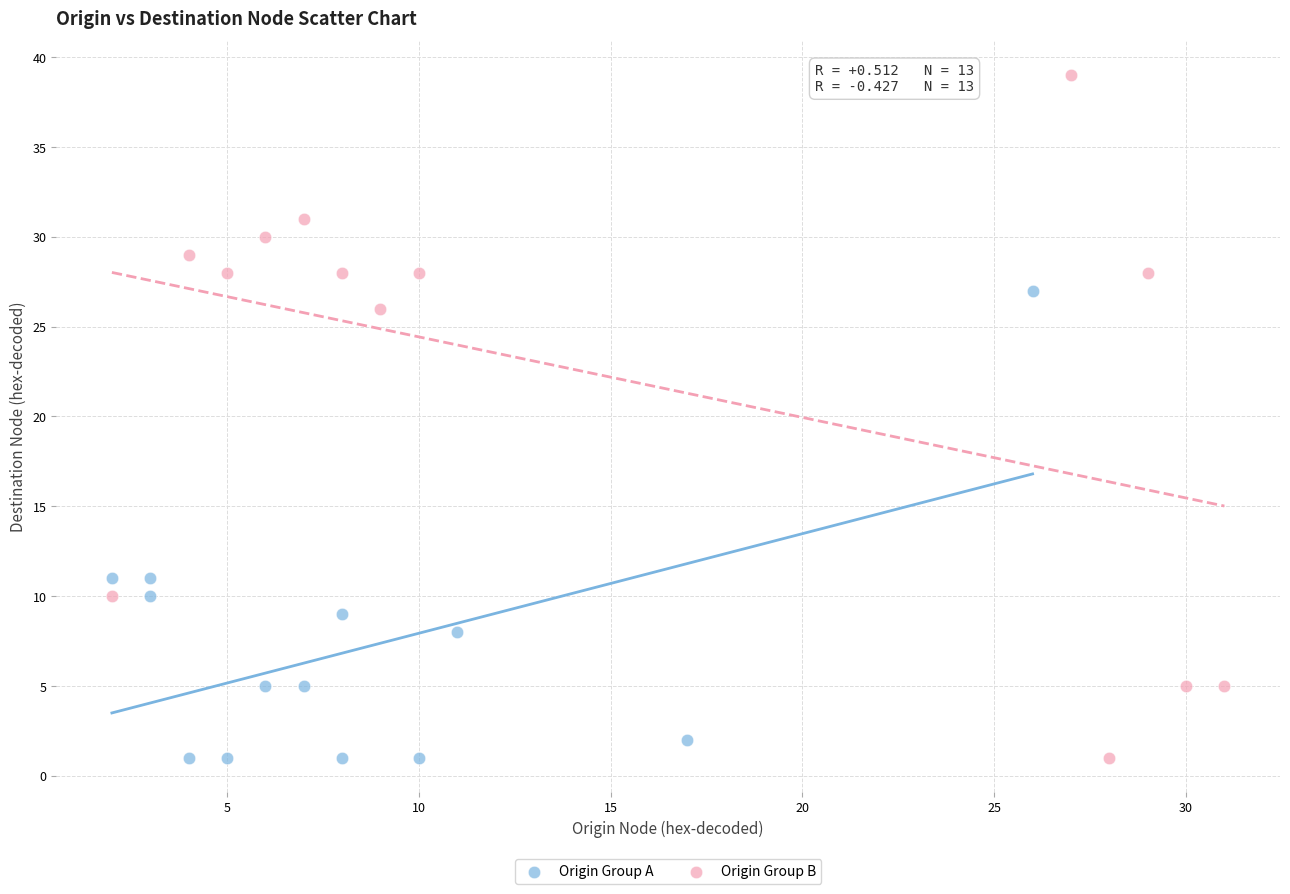

Which series reaches the maximum Y coordinate?

Origin Group B